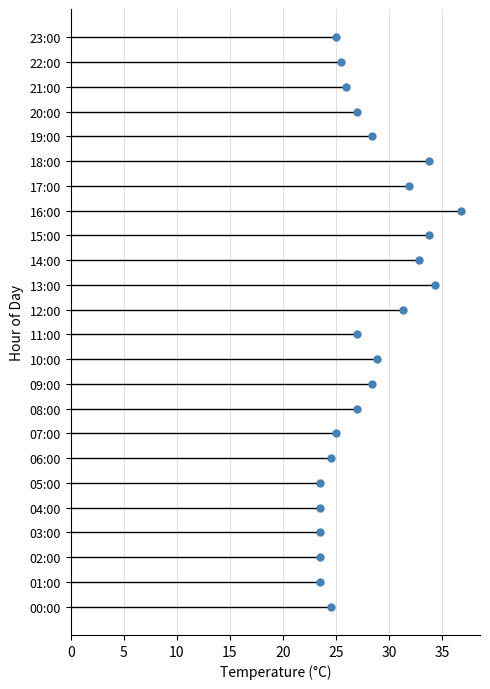

How many lines are shown in the chart?

1